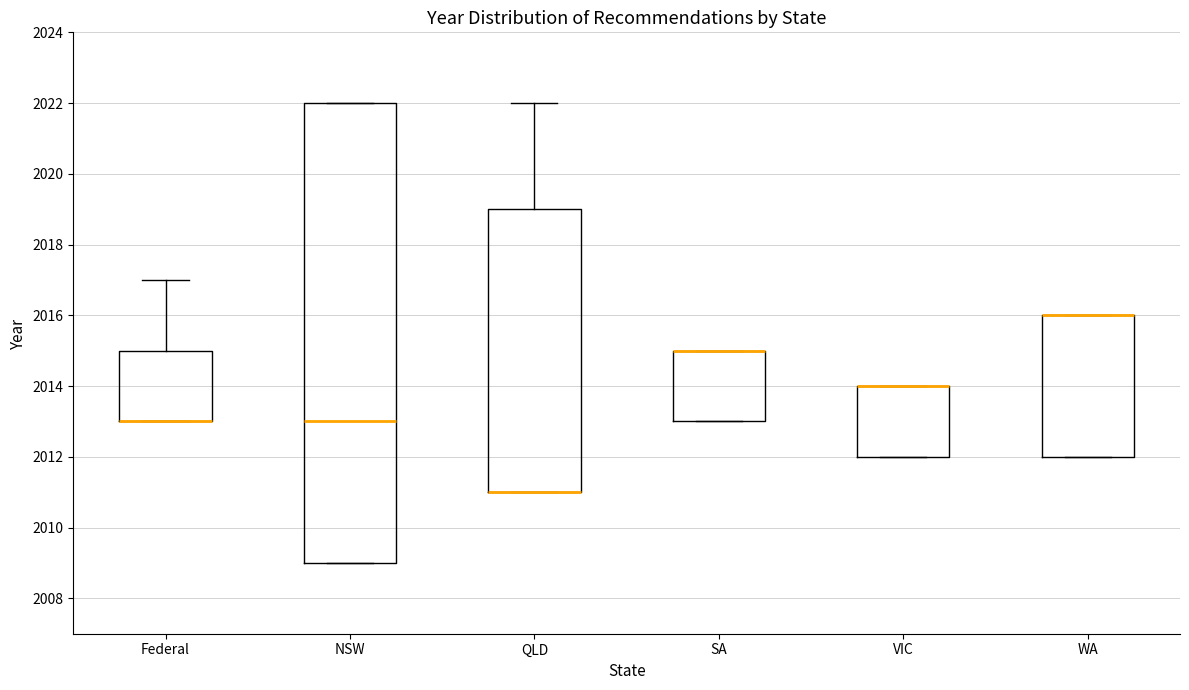

Reading left to right, transcribe this box plot: for each box, give where its median line is, the range the box spans, and where its two whiskers end, as read against the y-axis. The values are not printed on the chart, so give them approximately, as read against the axis.

Federal: median 2013 (drawn on the box's lower edge), box 2013 to 2015, whiskers 2013 to 2017
NSW: median 2013, box 2009 to 2022, whiskers 2009 to 2022
QLD: median 2011 (drawn on the box's lower edge), box 2011 to 2019, whiskers 2011 to 2022
SA: median 2015 (drawn on the box's upper edge), box 2013 to 2015, whiskers 2013 to 2015
VIC: median 2014 (drawn on the box's upper edge), box 2012 to 2014, whiskers 2012 to 2014
WA: median 2016 (drawn on the box's upper edge), box 2012 to 2016, whiskers 2012 to 2016